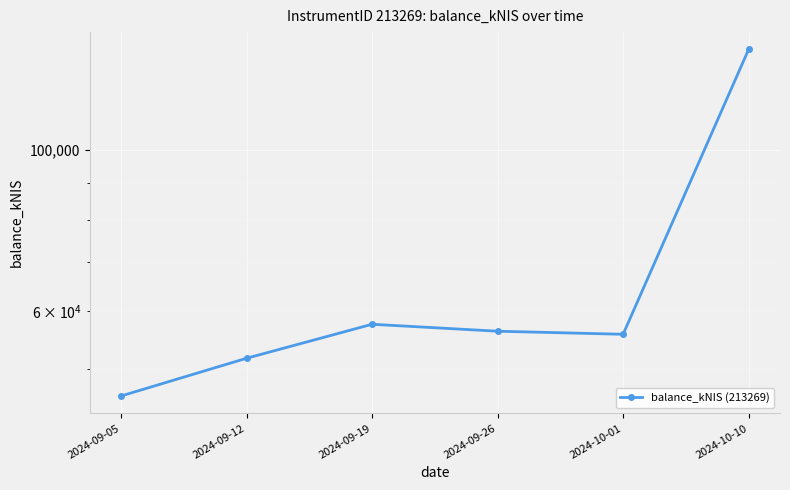

What is the change in value from 2024-09-12 to 2024-09-26?

+4618.4